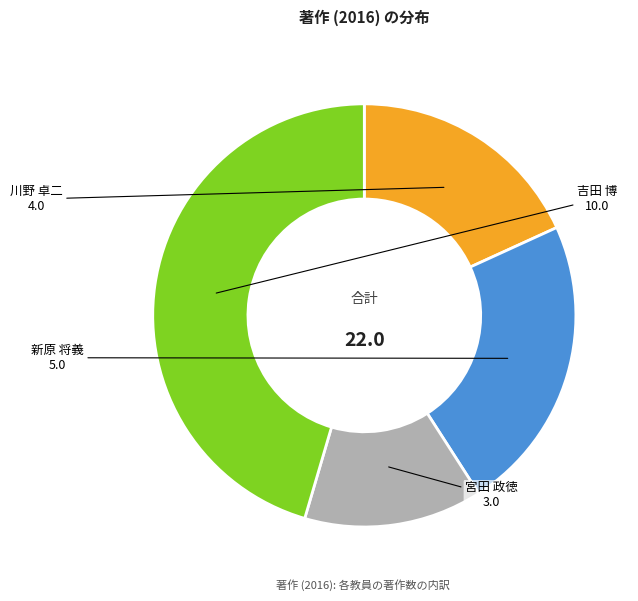

Which slice is the largest?

吉田 博